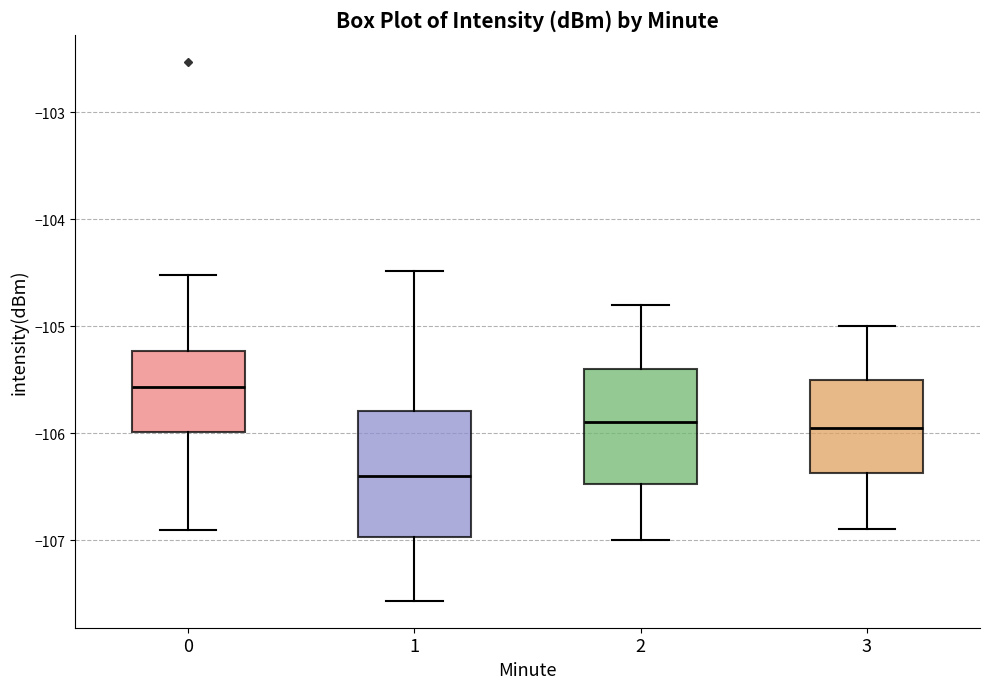

Which box is the tallest, from its lower edge to its upper edge?

1